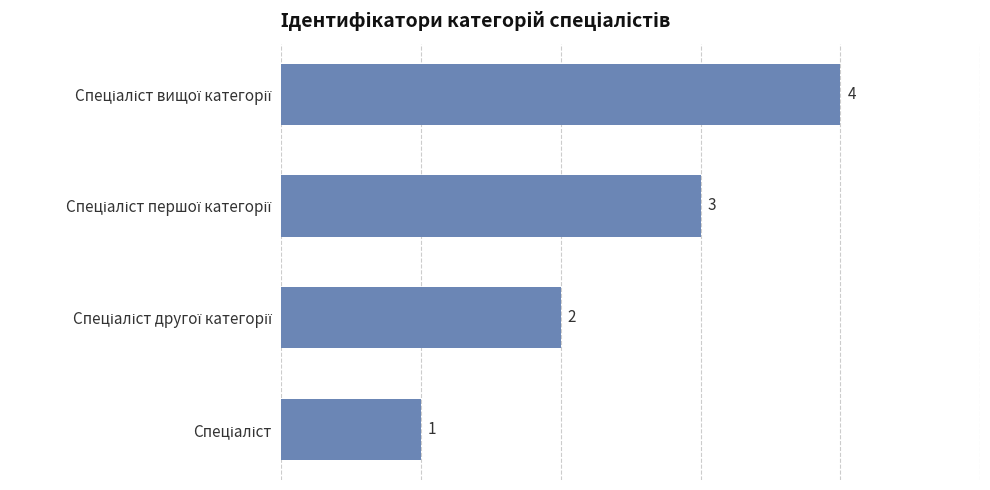

What is the sum of all values?

10